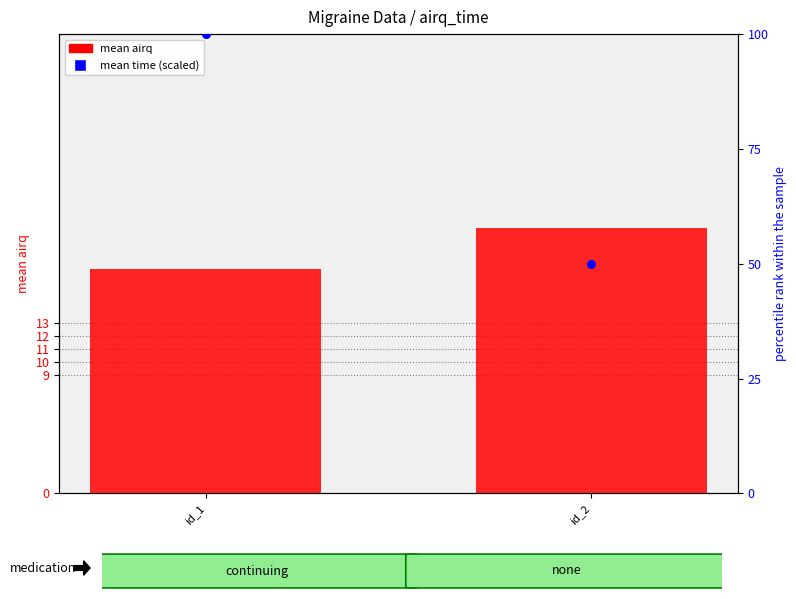

Which series reaches the maximum Y coordinate?

mean time (scaled)